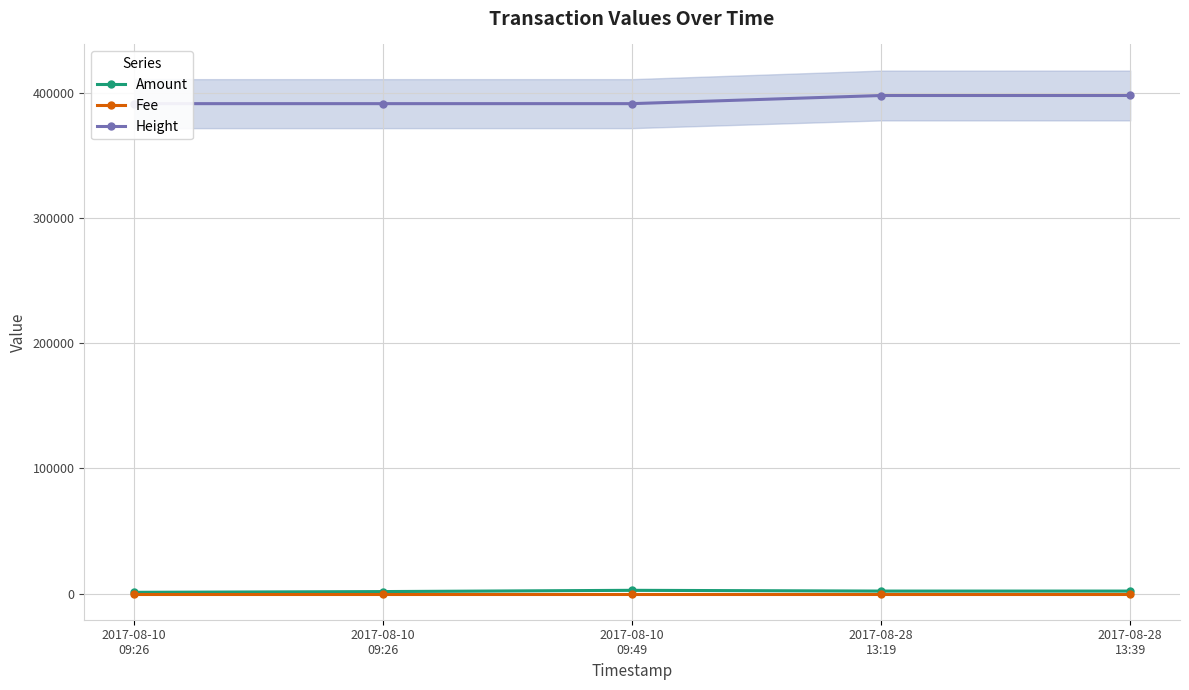

What is the sum of all Height values?

1968756